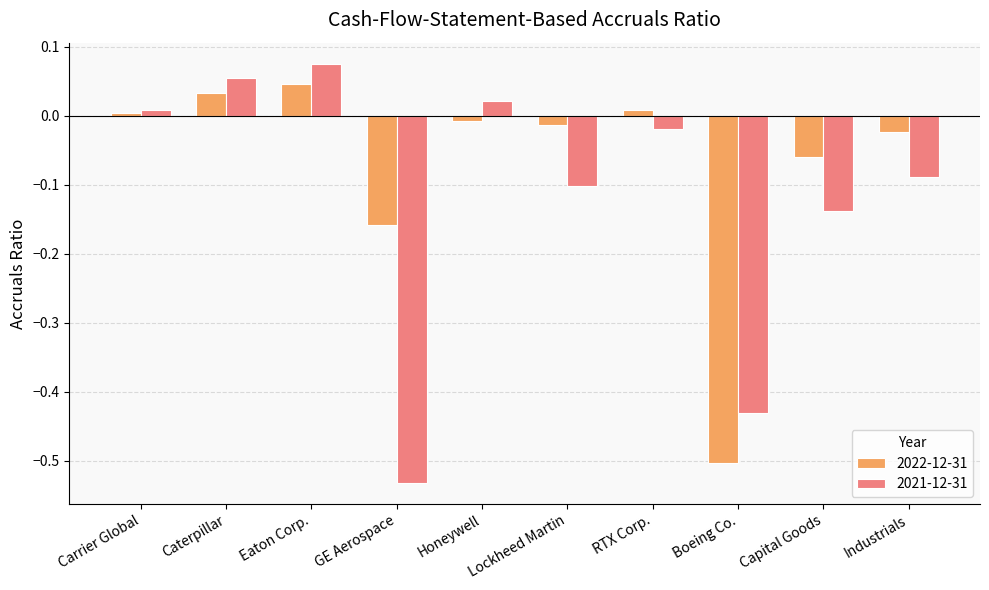

Which series has the largest total across all categories?

2022-12-31